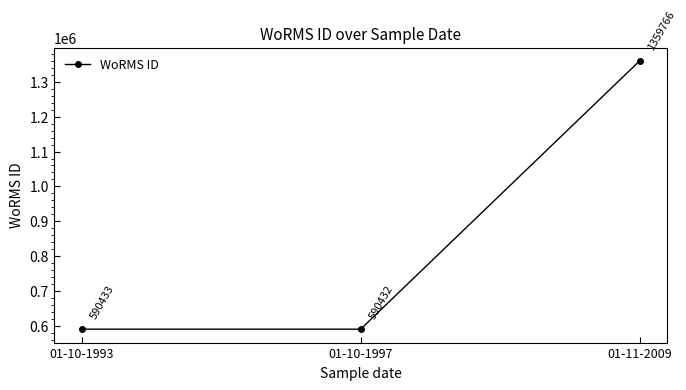

Is this an area chart (filled region under the line)?

No